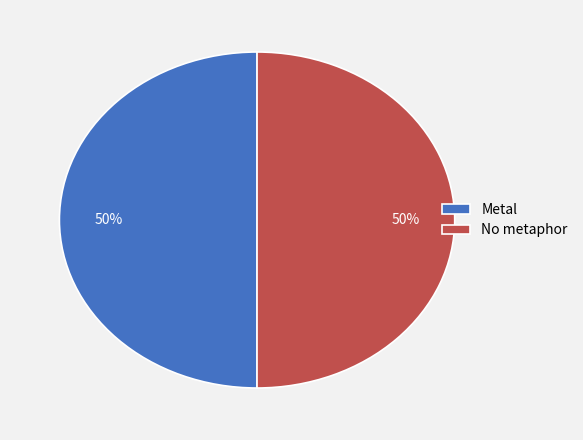

Approximately how many times larger is the value at No metaphor compared to Metal?

1.0